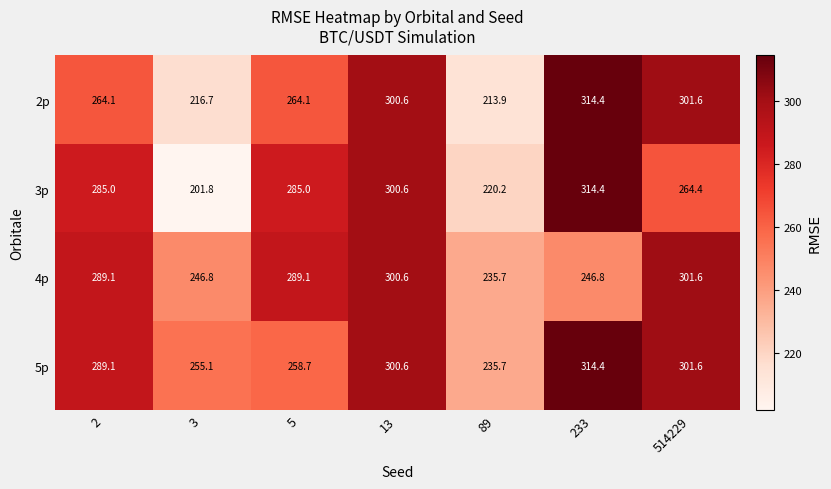

Where is 3p nearest to the value 258?

514229